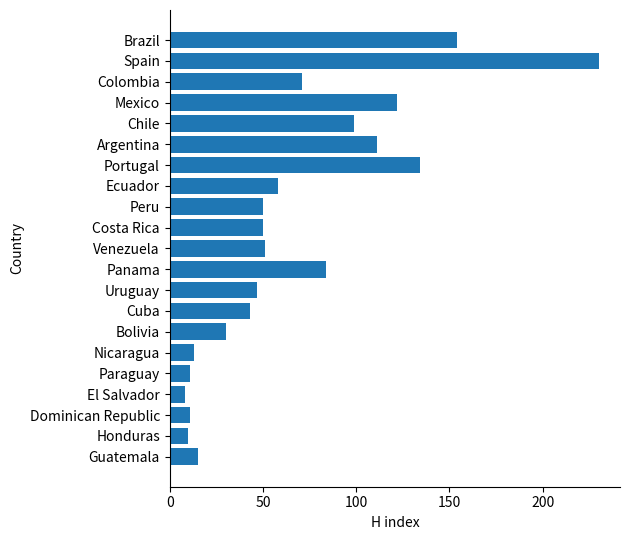

What is the ratio of the value at Ecuador to the value at Paraguay?

5.3